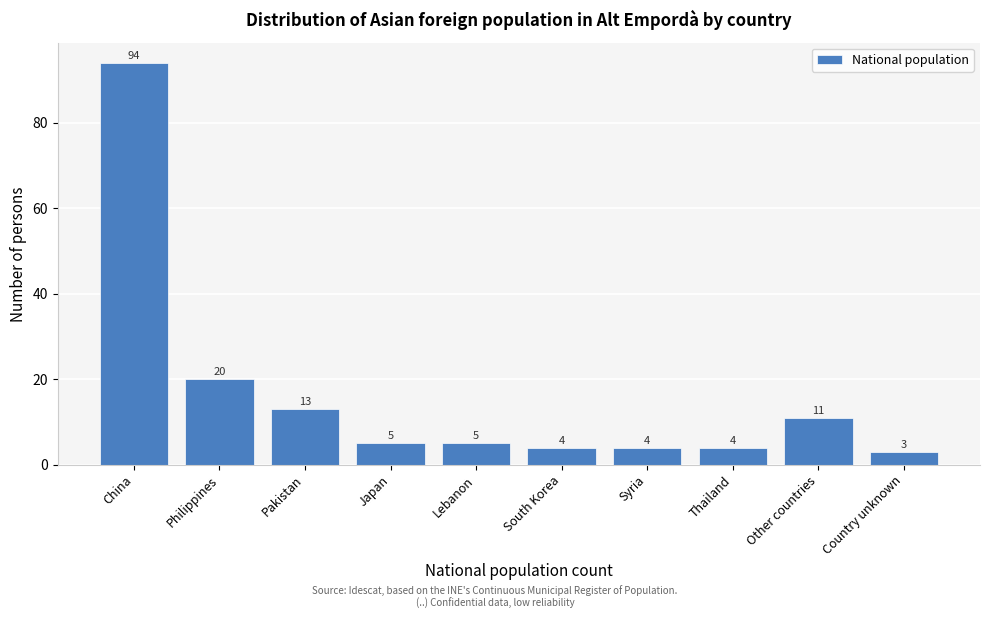

Reading right to left, transcribe all the data shown in this chart.

3	11	4	4	4	5	5	13	20	94